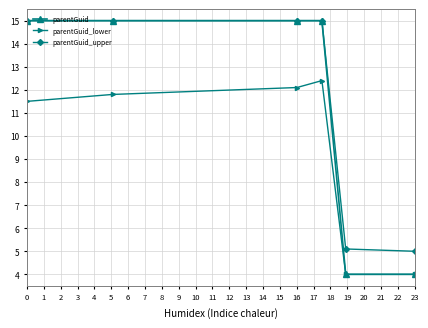

At how many categories does at least one series exceed 11?

4